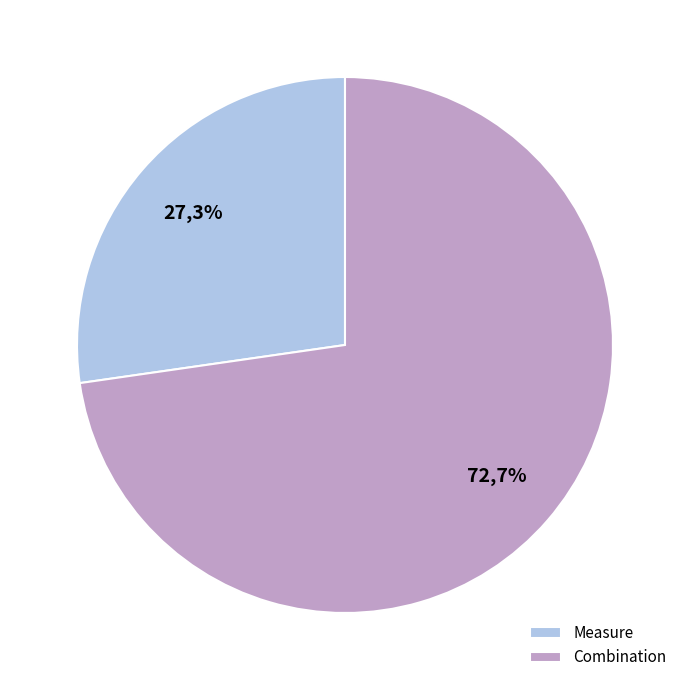

Which slice represents more than half of the pie?

Combination